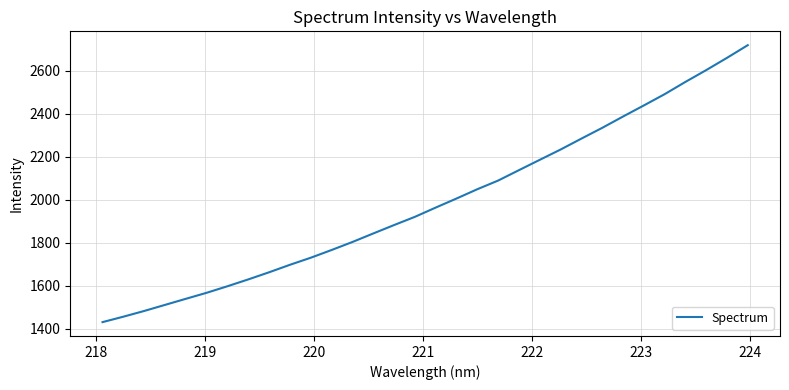

What is the greatest value displayed?

2717.8